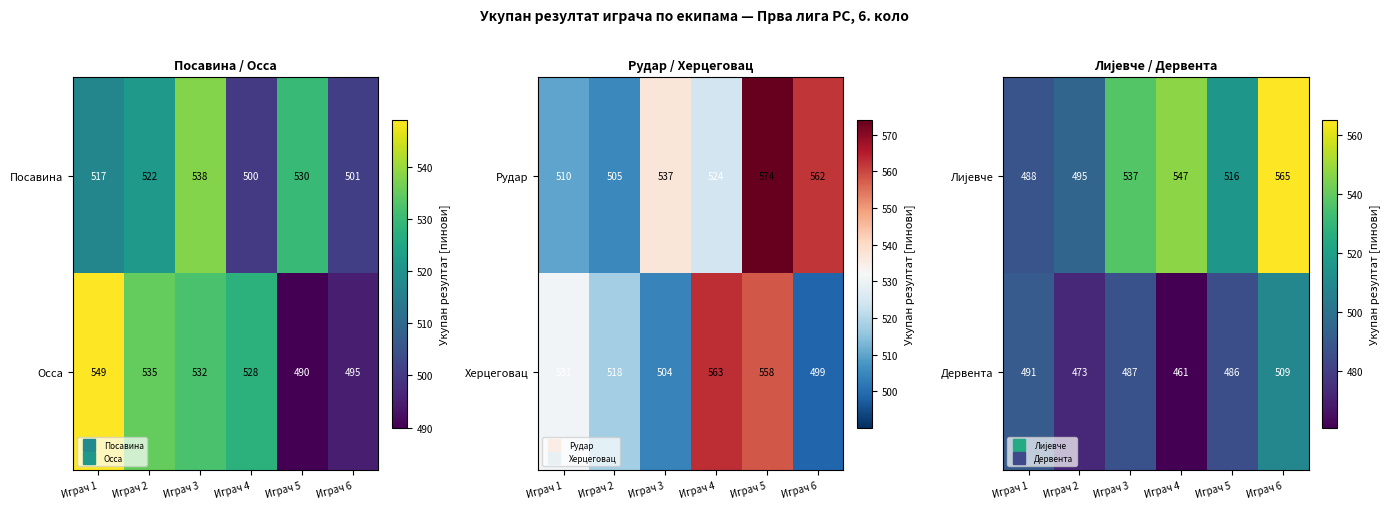

What is the sum of all Лијевче values?

3148